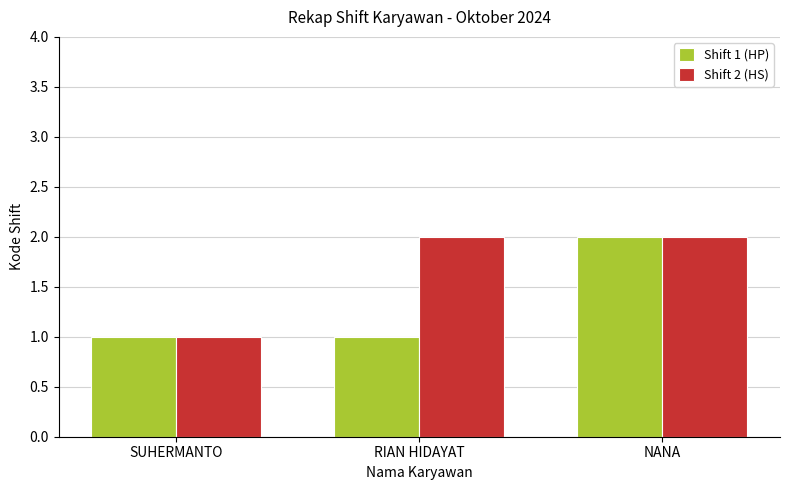

What is the label of the 2nd bar from the right?

RIAN HIDAYAT